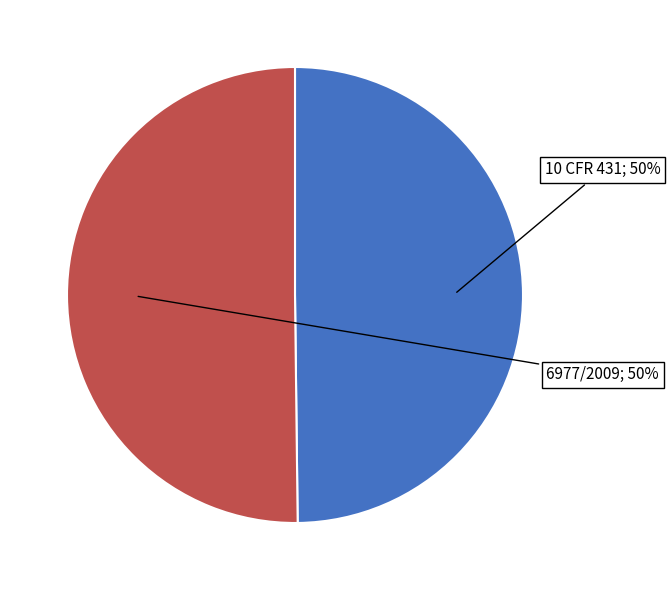

Which slice represents more than half of the pie?

6977/2009